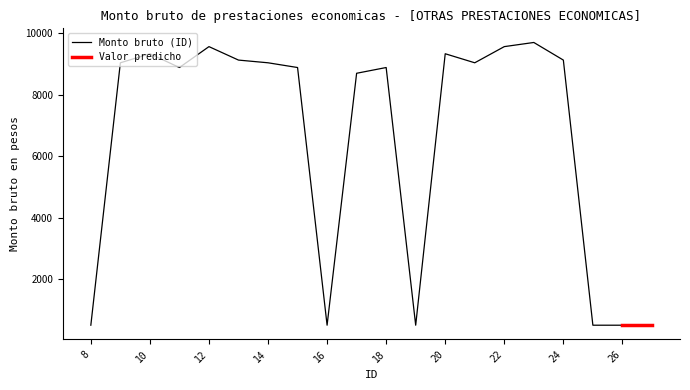

Is it true that the value at 17 is 8696?

True